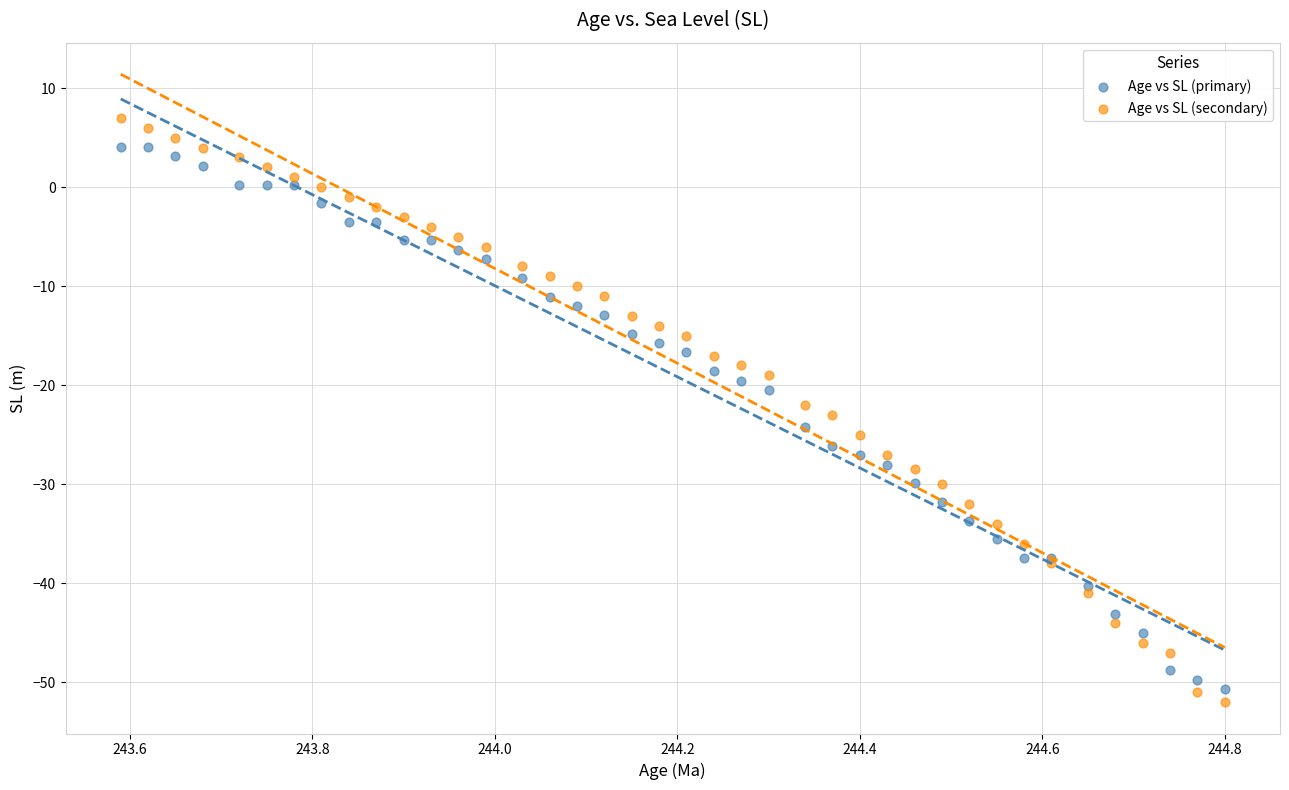

What are all the series names shown in the legend?

Age vs SL (primary), Age vs SL (secondary)